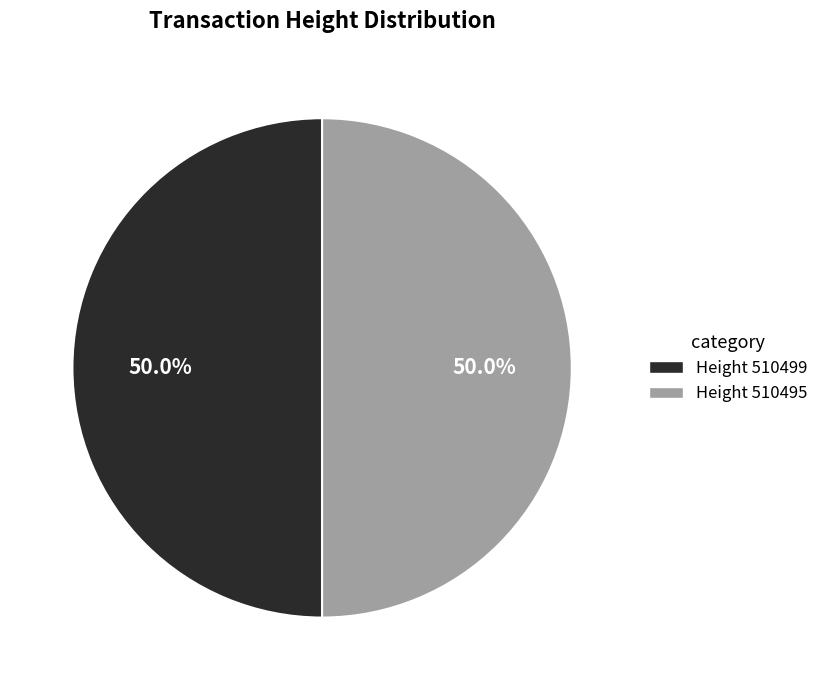

Count the number of slices in the pie.

2